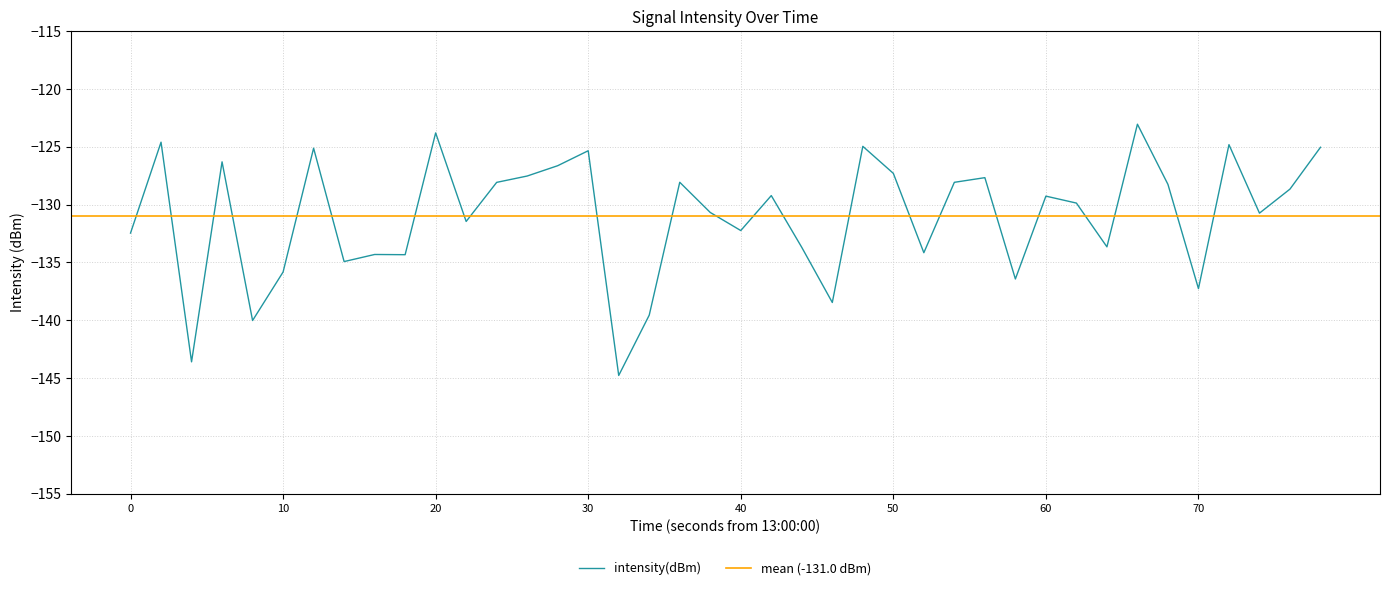

What is the difference between the second highest and minimum values?

21.0